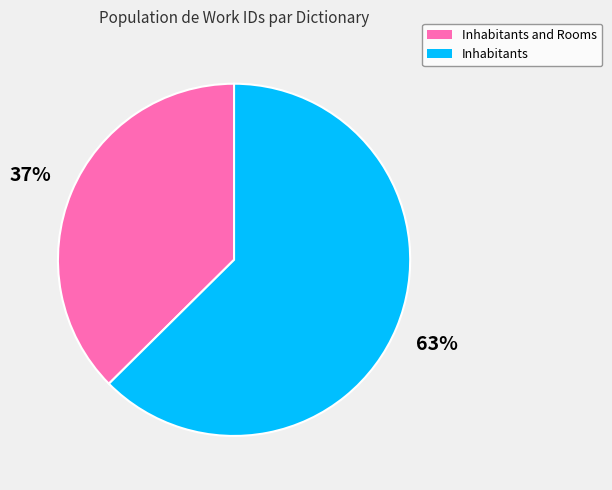

To the nearest percent, what is the average slice percentage?

50%